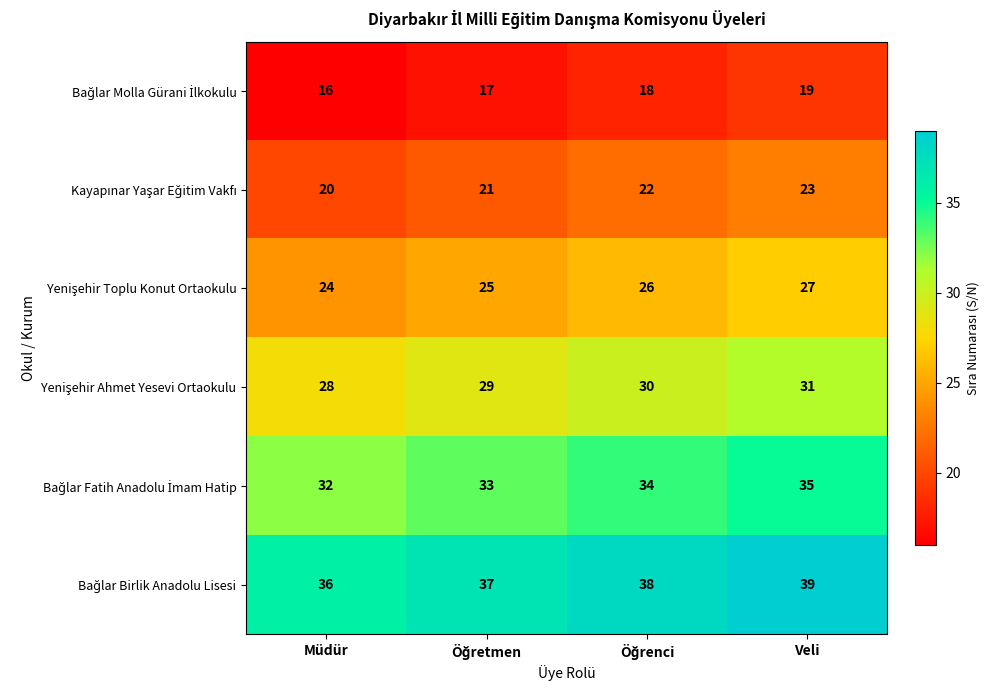

What is the minimum value shown in the chart?

16